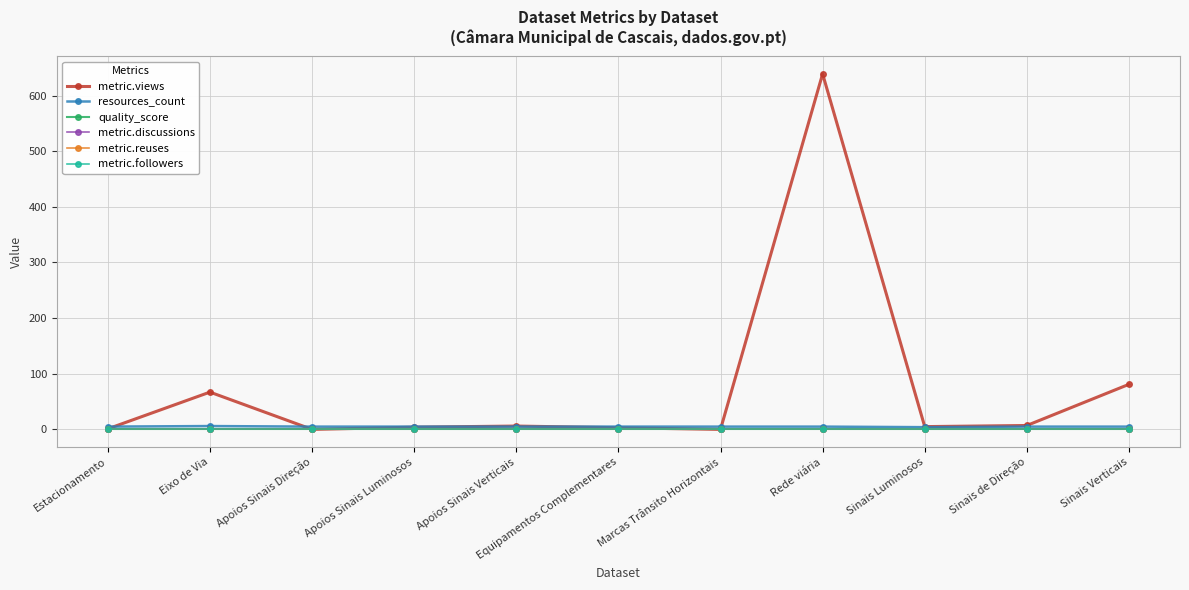

Which has a higher value, Eixo de Via or Sinais Luminosos?

Eixo de Via